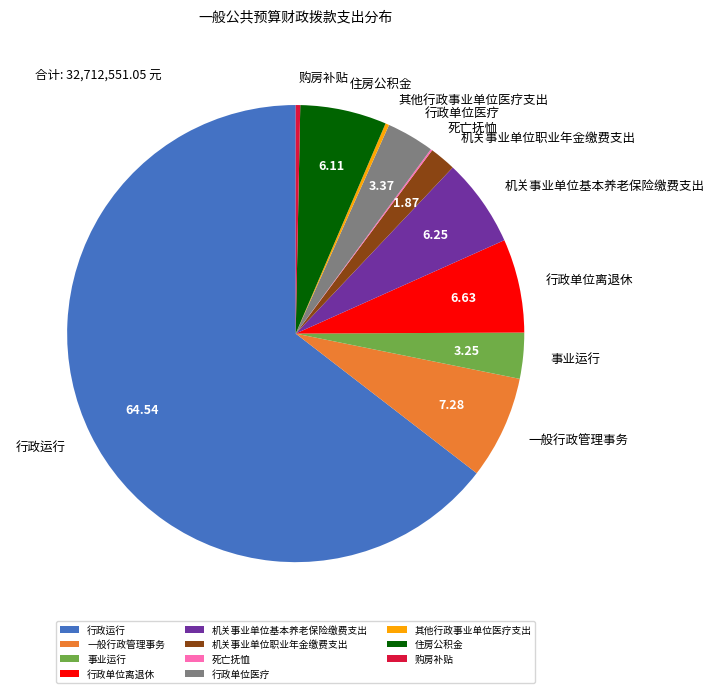

Combined, do 行政运行 and 机关事业单位基本养老保险缴费支出 account for over 50%?

Yes